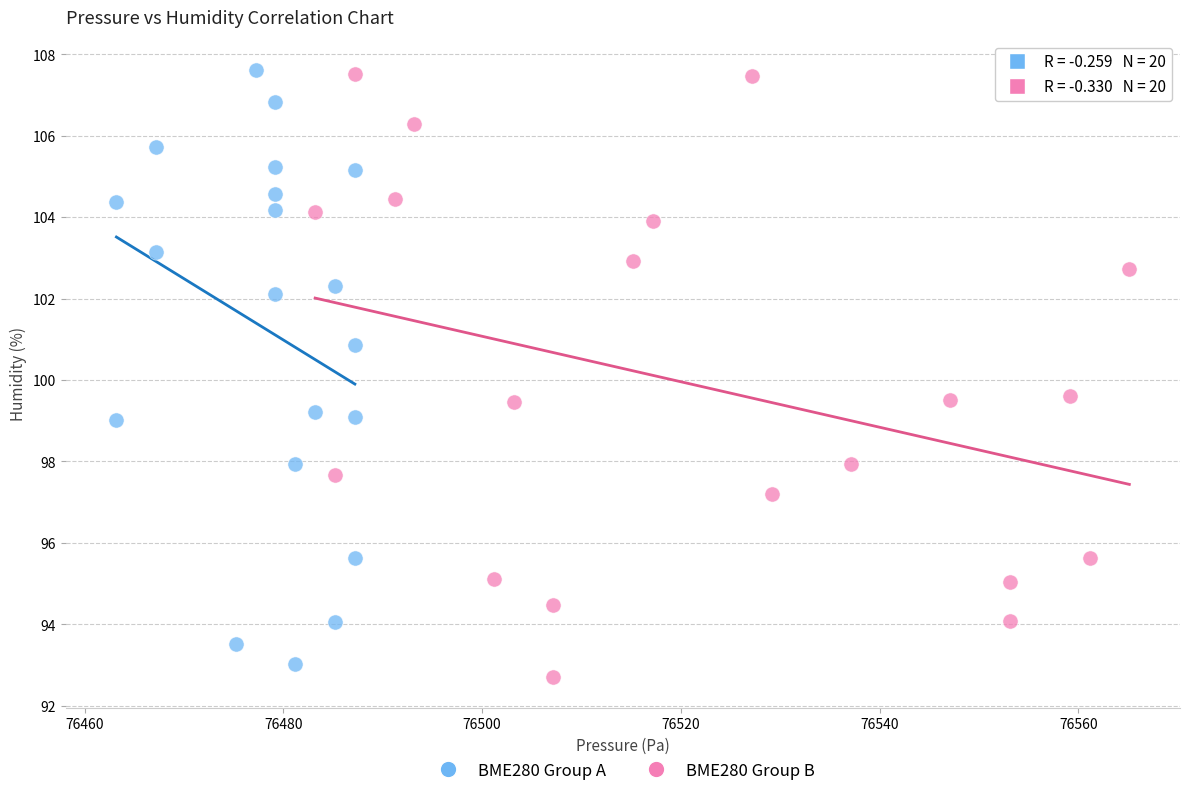

What are all the series names shown in the legend?

BME280 Group A, BME280 Group B